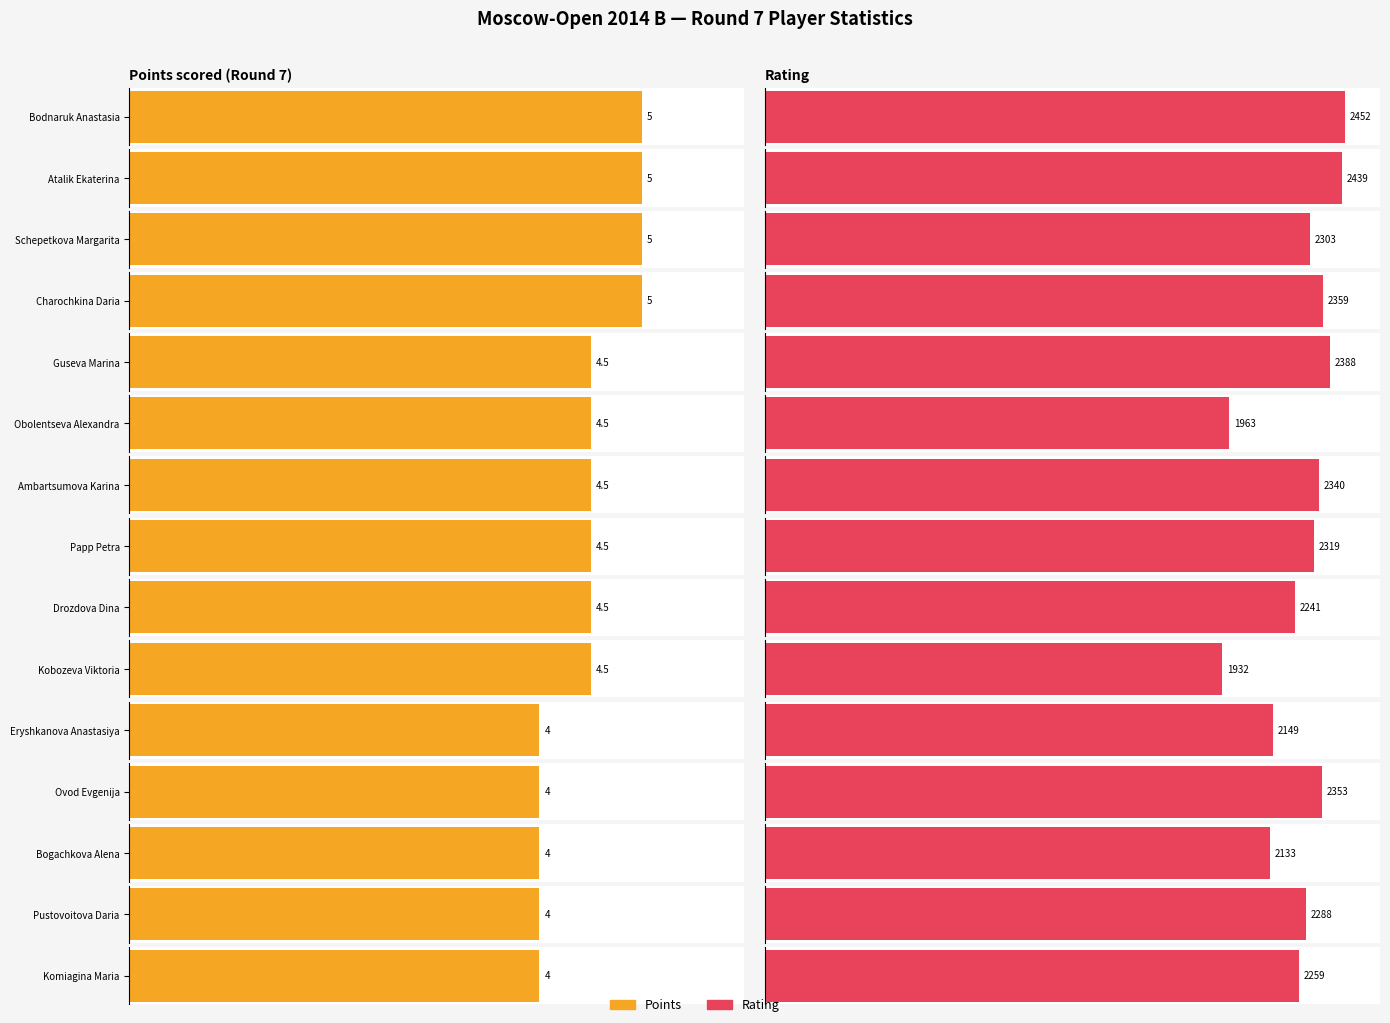

Reading right to left, list all the values displayed in this chart.

Points: Komiagina Maria=4.0	Pustovoitova Daria=4.0	Bogachkova Alena=4.0	Ovod Evgenija=4.0	Eryshkanova Anastasiya=4.0	Kobozeva Viktoria=4.5	Drozdova Dina=4.5	Papp Petra=4.5	Ambartsumova Karina=4.5	Obolentseva Alexandra=4.5	Guseva Marina=4.5	Charochkina Daria=5.0	Schepetkova Margarita=5.0	Atalik Ekaterina=5.0	Bodnaruk Anastasia=5.0
Rating: Komiagina Maria=2259.0	Pustovoitova Daria=2288.0	Bogachkova Alena=2133.0	Ovod Evgenija=2353.0	Eryshkanova Anastasiya=2149.0	Kobozeva Viktoria=1932.0	Drozdova Dina=2241.0	Papp Petra=2319.0	Ambartsumova Karina=2340.0	Obolentseva Alexandra=1963.0	Guseva Marina=2388.0	Charochkina Daria=2359.0	Schepetkova Margarita=2303.0	Atalik Ekaterina=2439.0	Bodnaruk Anastasia=2452.0